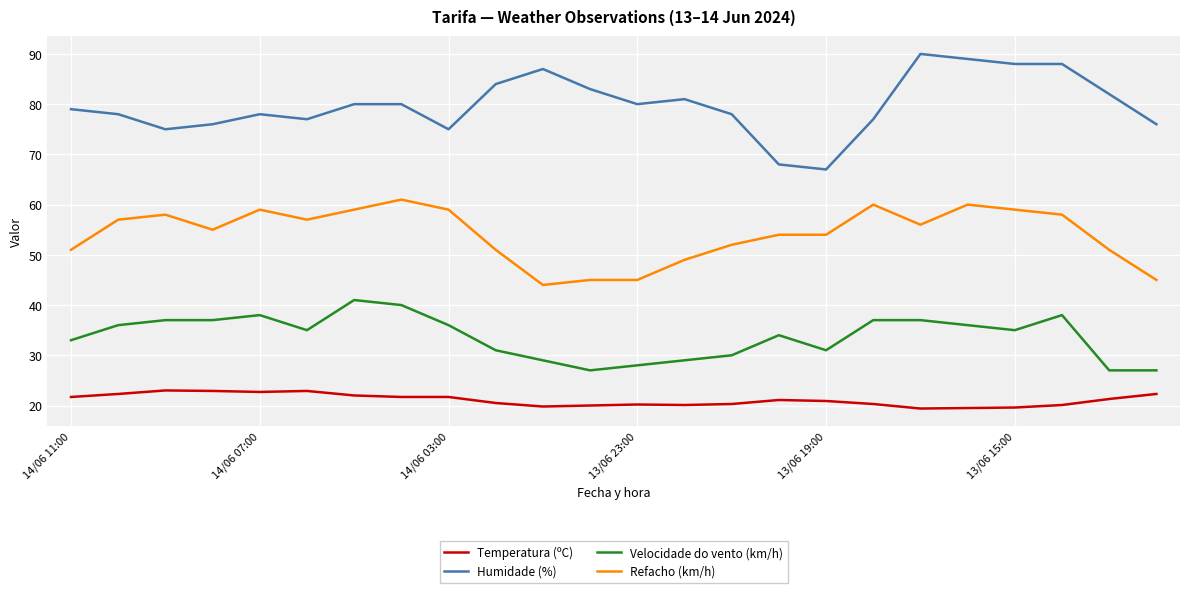

What is the smallest value displayed?

19.4